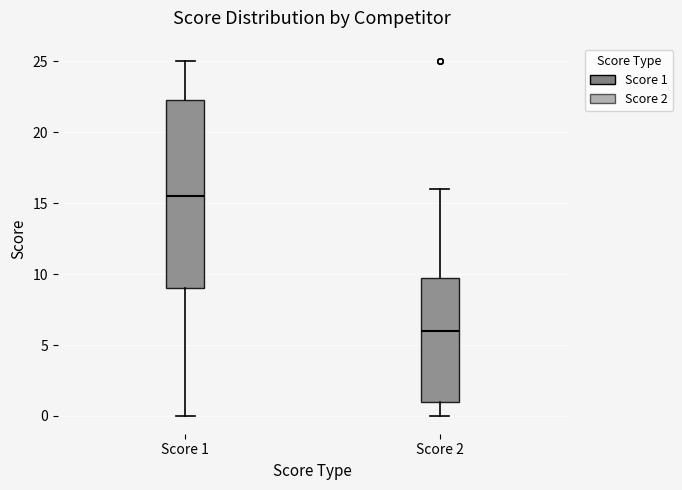

Which box's median line is the lowest?

Score 2